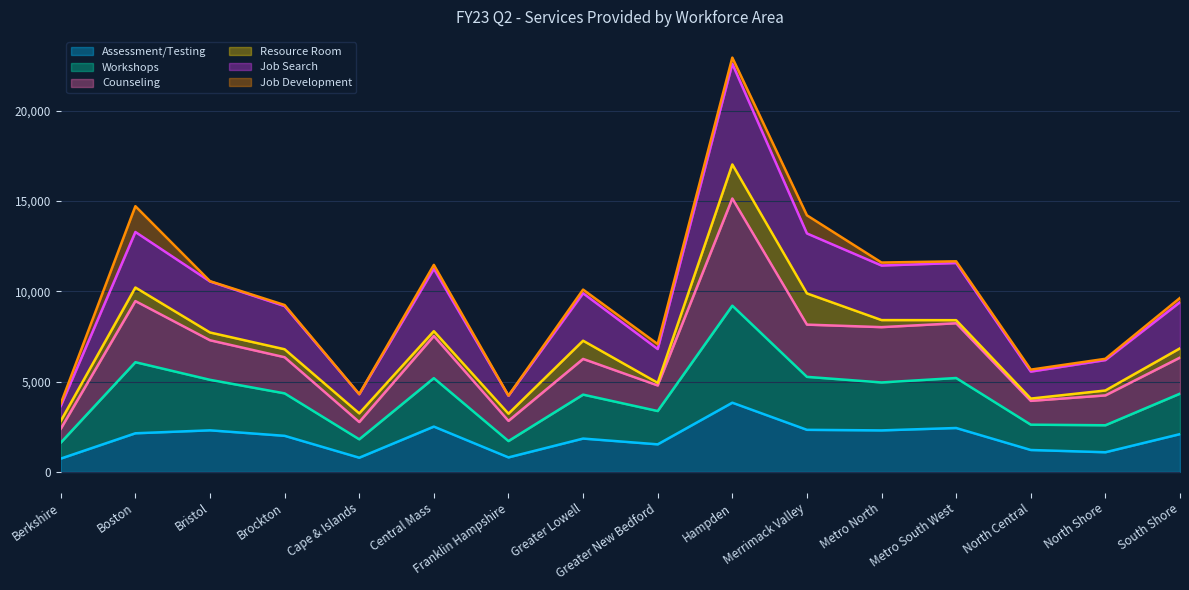

Is it true that Assessment/Testing equals 1216 at North Central?

True